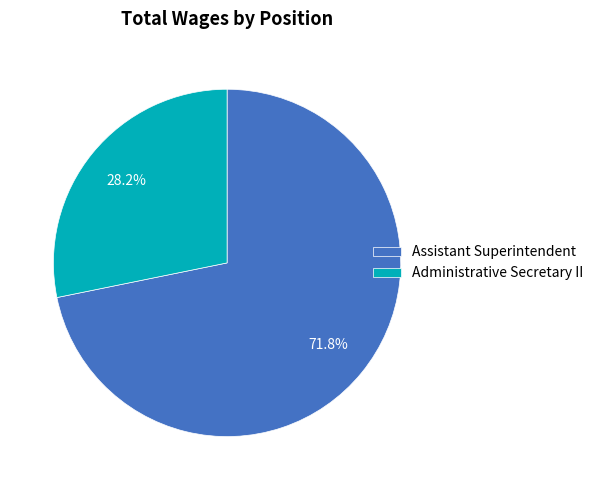

How many slices are in this pie chart?

2